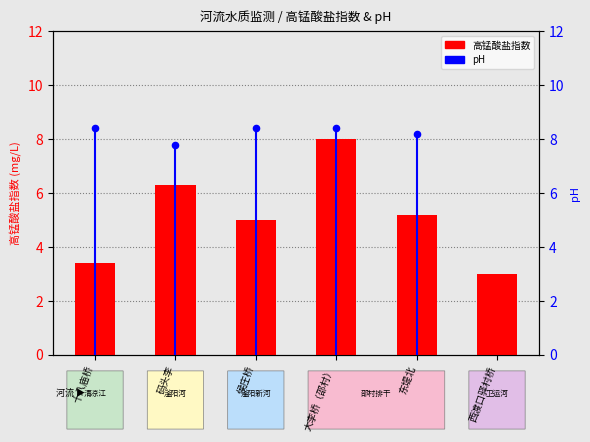

Which series contains the highest Y value?

pH